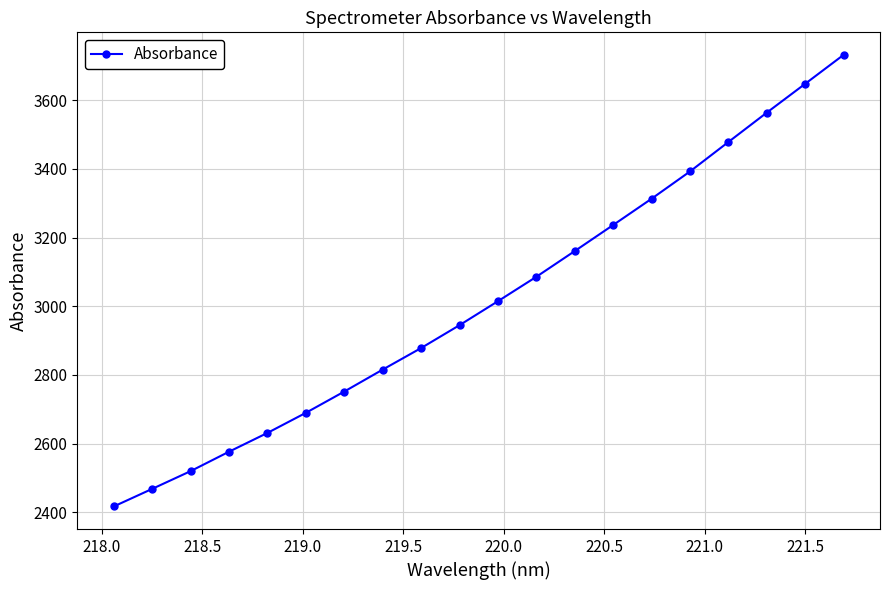

What is the smallest value displayed?

2417.1